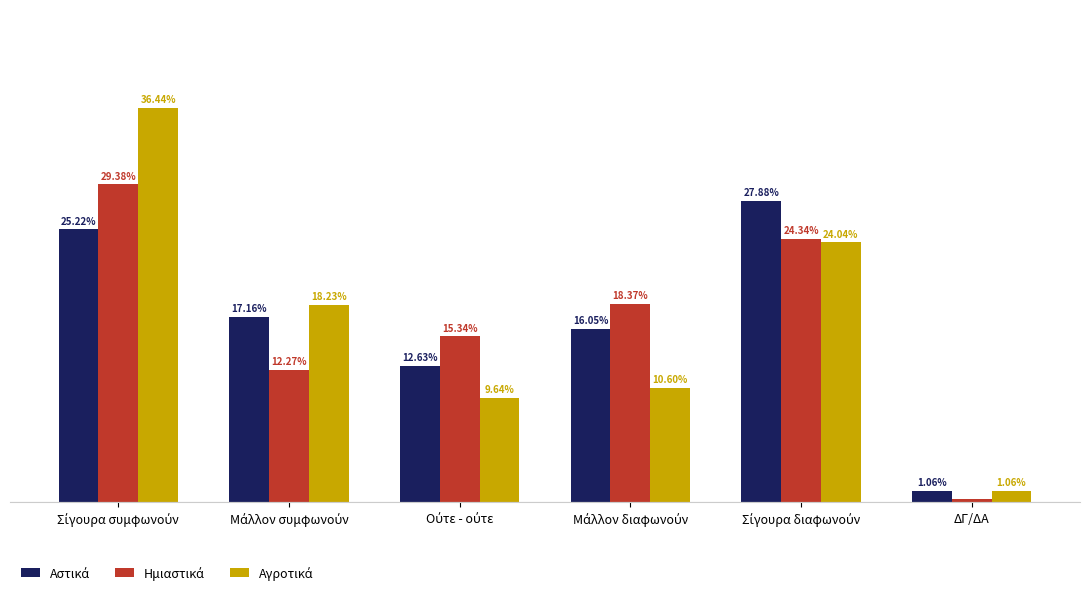

Between Μάλλον διαφωνούν and Ούτε - ούτε, which is larger?

Μάλλον διαφωνούν